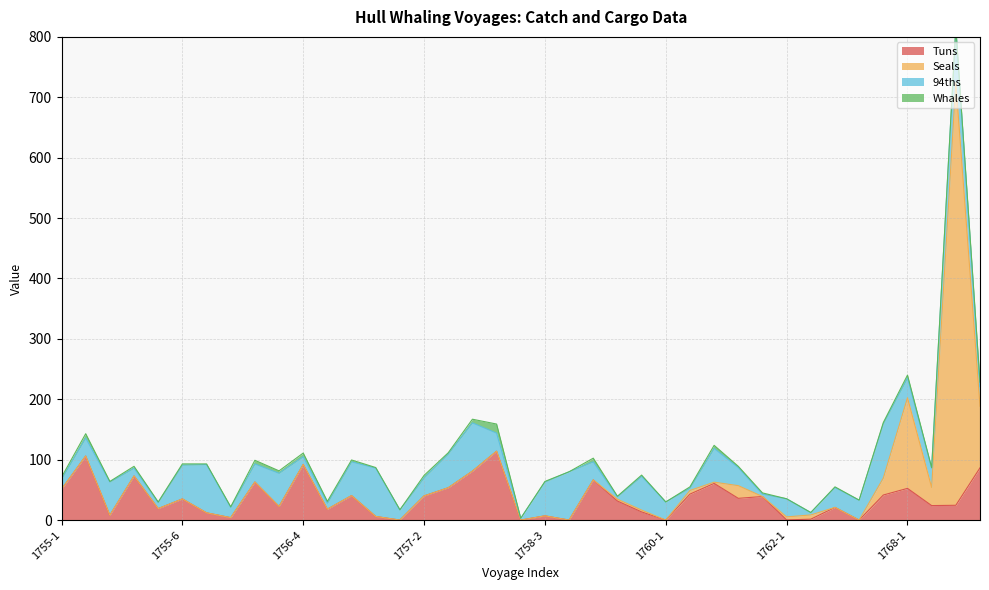

Which series changed the most between 1755-7 and 1762-2?

94ths